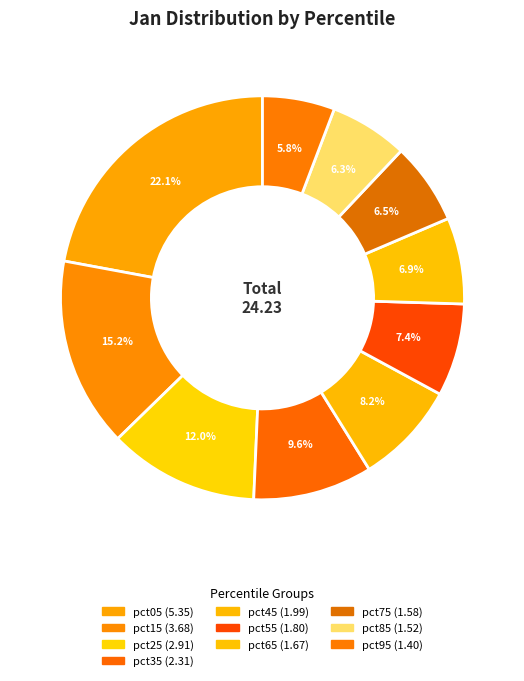

To the nearest percent, what portion does pct25 represent?

12%